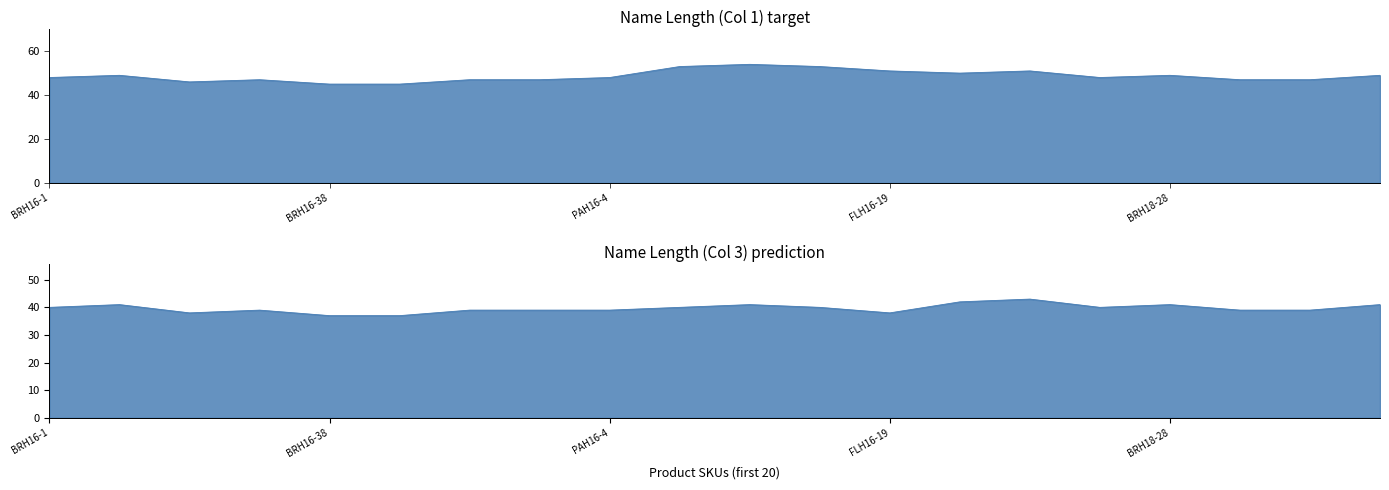

What is the label of the 10th point from the left?

MOH16-14